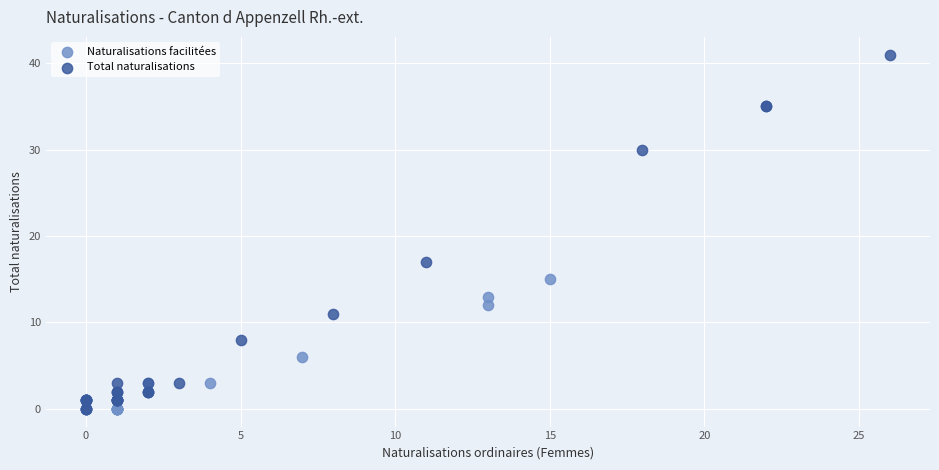

Which series has the widest spread of Y values?

Total naturalisations